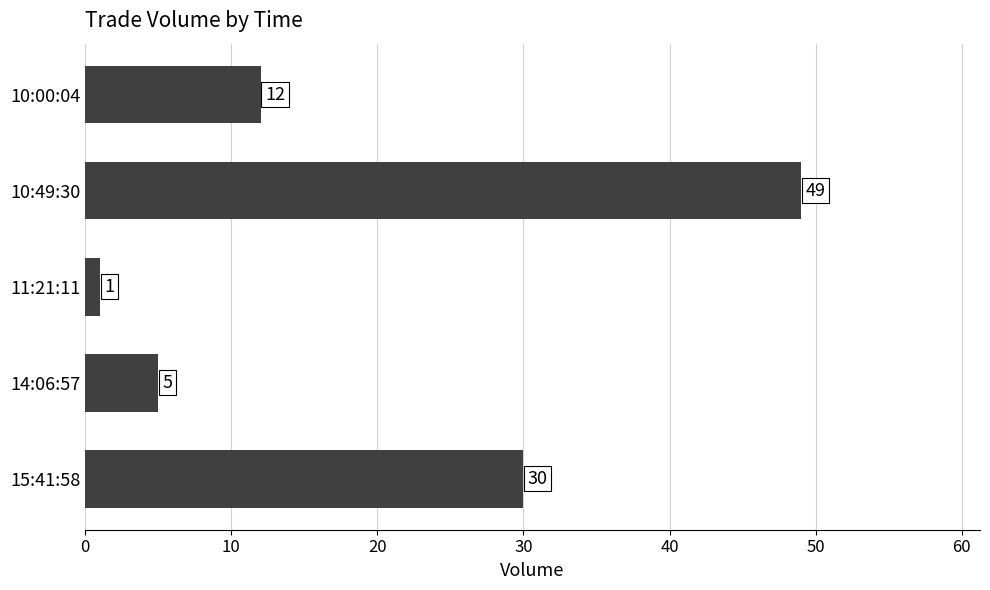

Is it true that the value at 15:41:58 is 30?

True